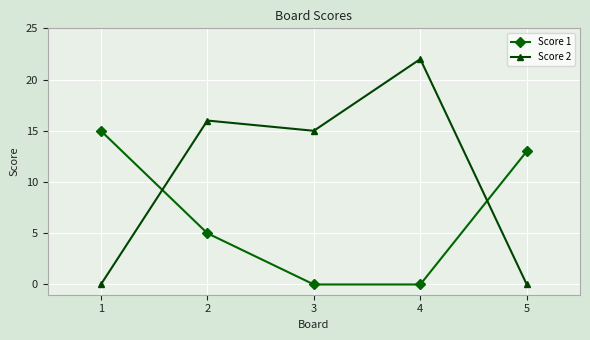

At which label does Score 1 first exceed 5?

1